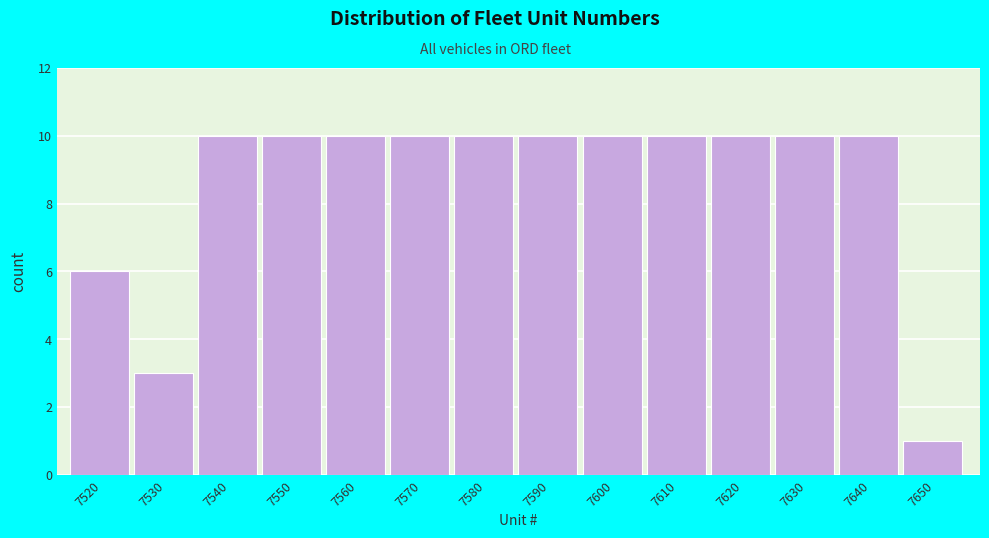

Reading left to right, list all the values displayed in this chart.

7520=6	7530=3	7540=10	7550=10	7560=10	7570=10	7580=10	7590=10	7600=10	7610=10	7620=10	7630=10	7640=10	7650=1